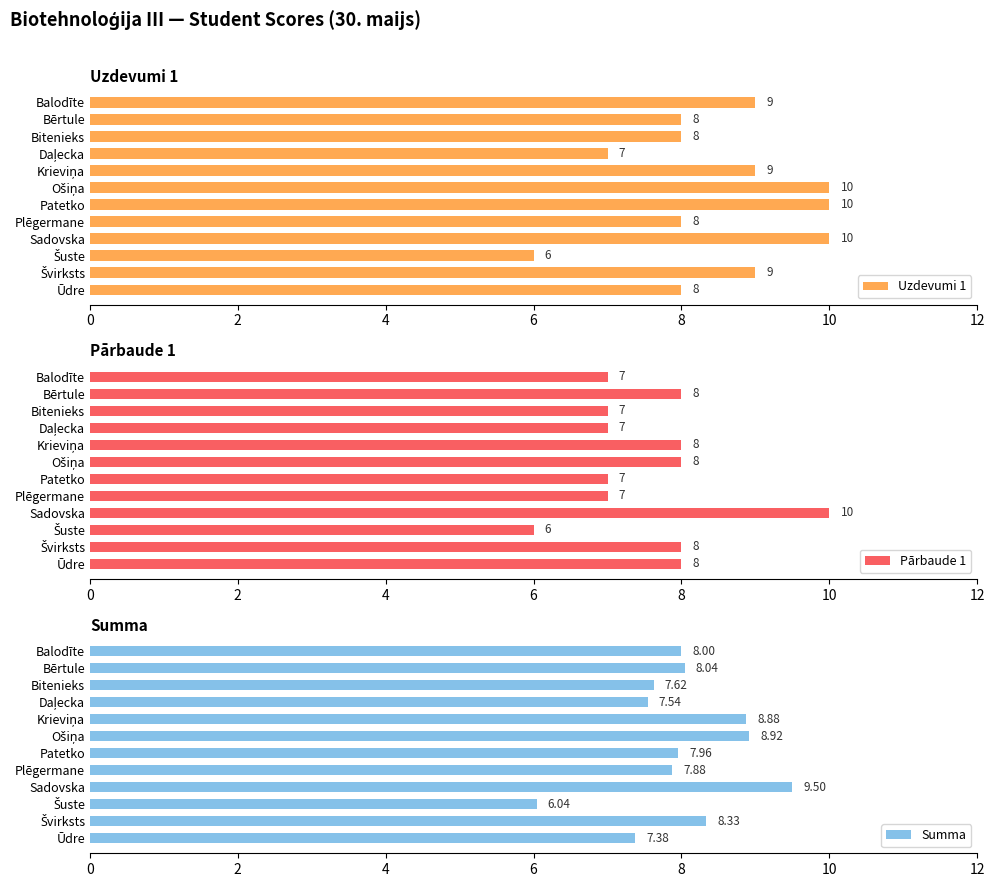

Where is Summa nearest to the value 7?

Ūdre